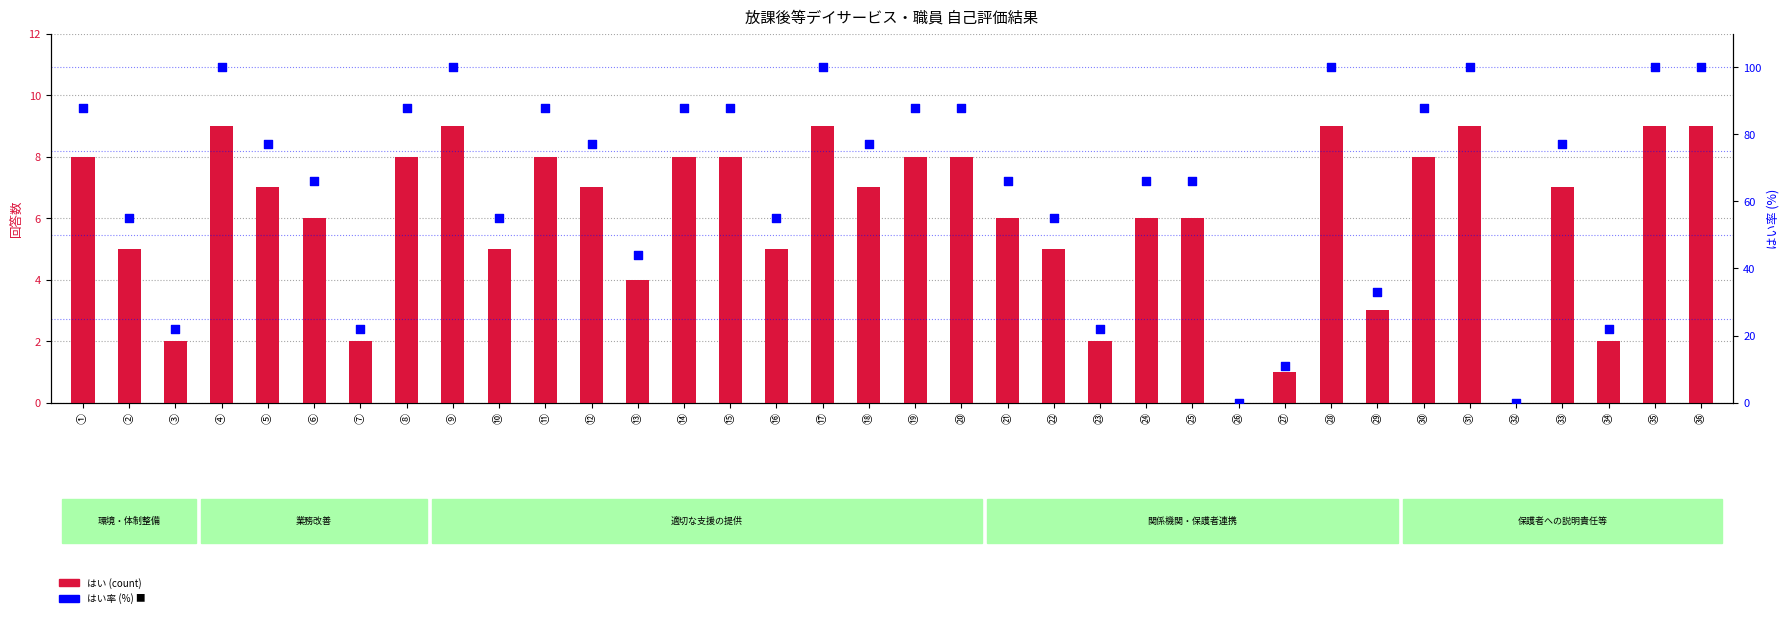

Is the value of はい率 (%) at ③ greater than the value of はい at ⑱?

Yes